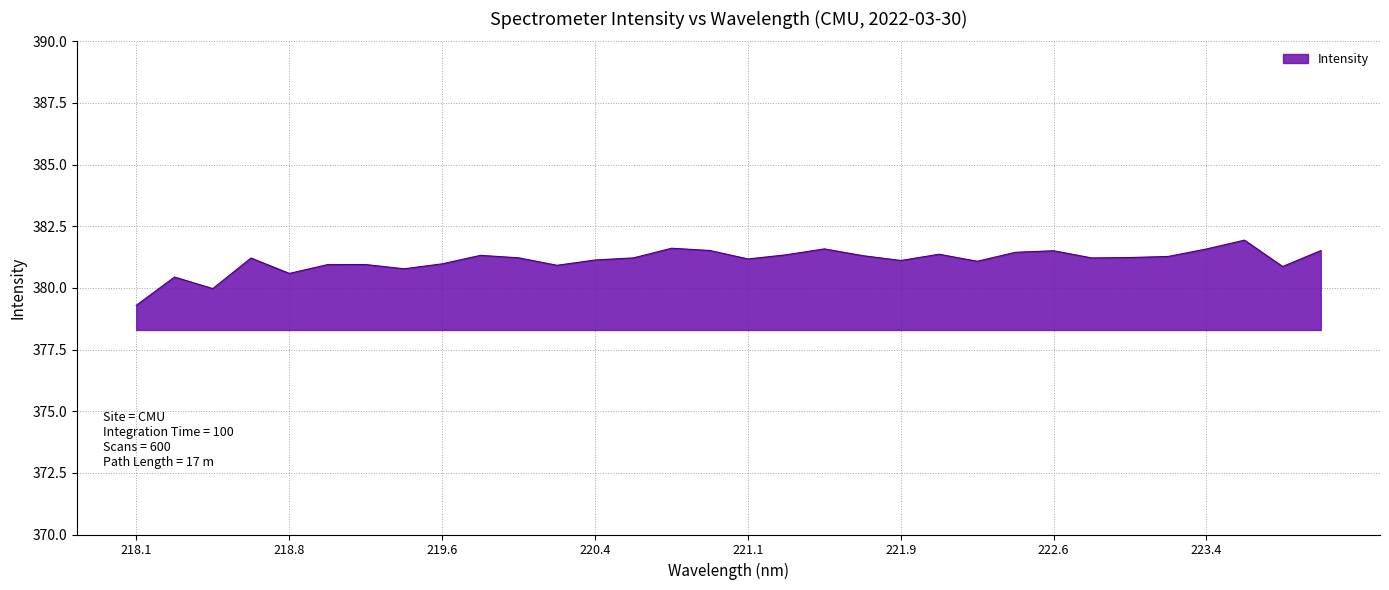

What is the smallest value displayed?

379.3